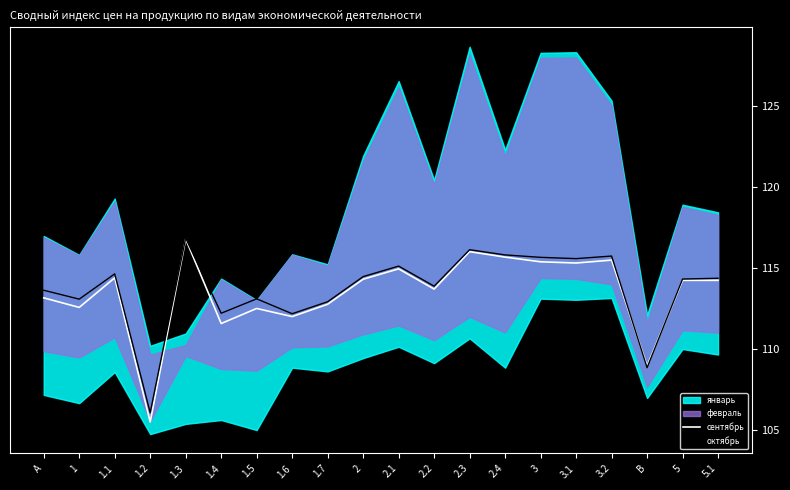

Which category has the highest value in the октябрь series?

1.3